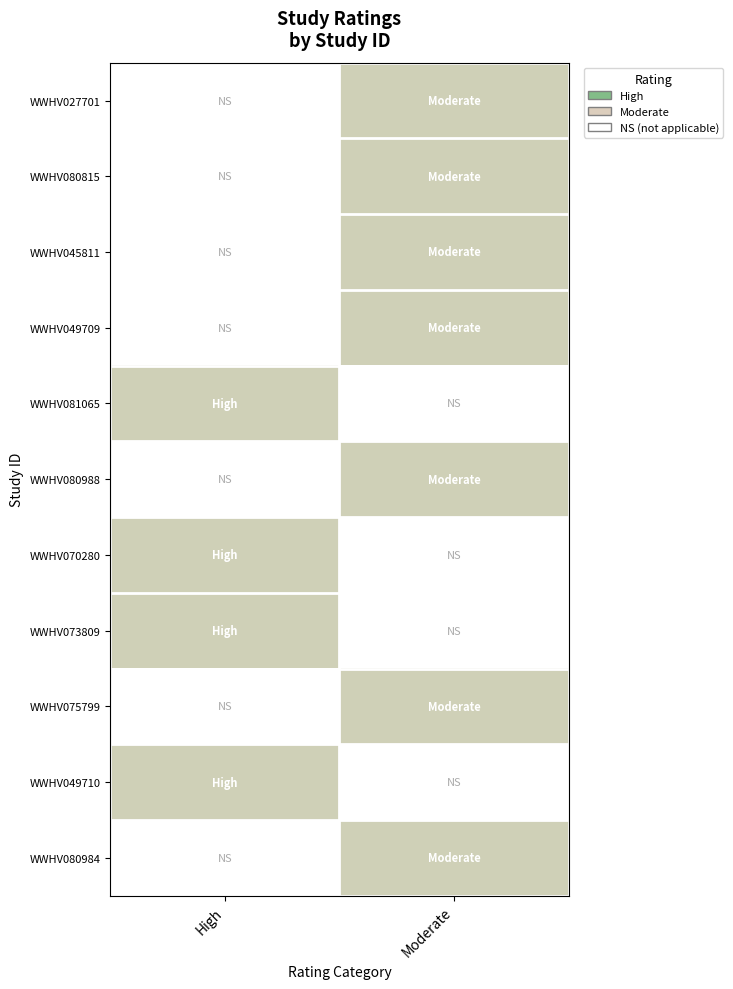

Reading left to right, extract all data points from this chart.

WWHV027701: High=0	Moderate=1
WWHV080815: High=0	Moderate=1
WWHV045811: High=0	Moderate=1
WWHV049709: High=0	Moderate=1
WWHV081065: High=1	Moderate=0
WWHV080988: High=0	Moderate=1
WWHV070280: High=1	Moderate=0
WWHV073809: High=1	Moderate=0
WWHV075799: High=0	Moderate=1
WWHV049710: High=1	Moderate=0
WWHV080984: High=0	Moderate=1